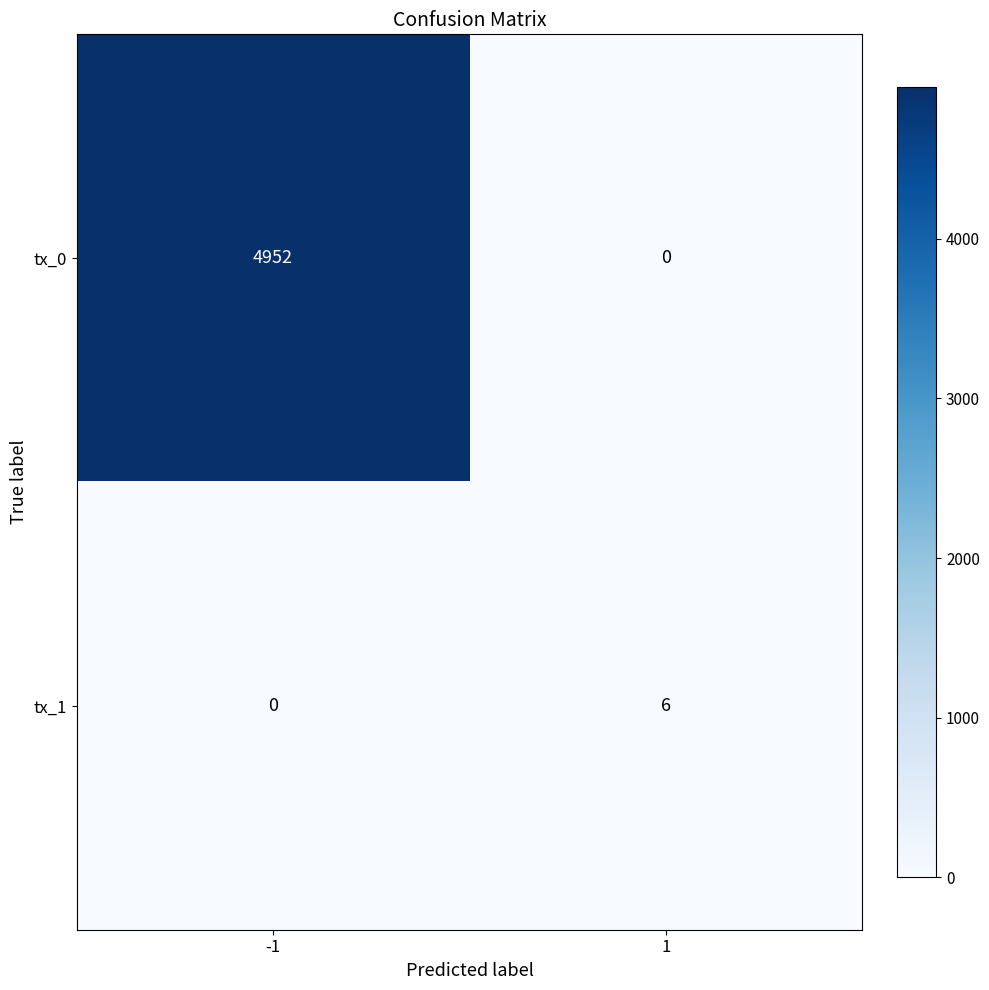

What is the spread (max minus min) of values at 1?

6